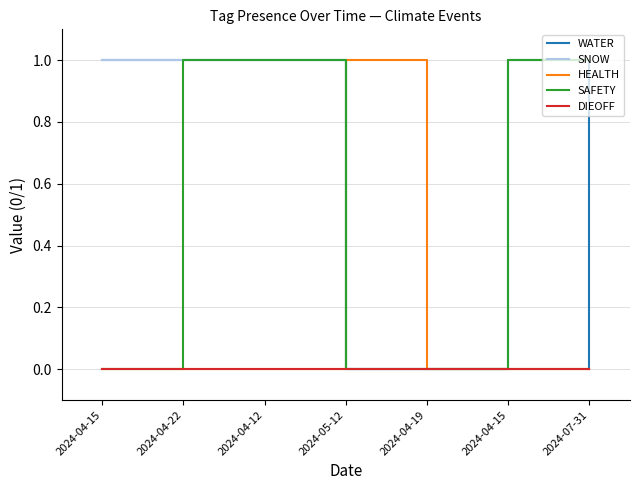

What are all the series names shown in the legend?

WATER, SNOW, HEALTH, SAFETY, DIEOFF